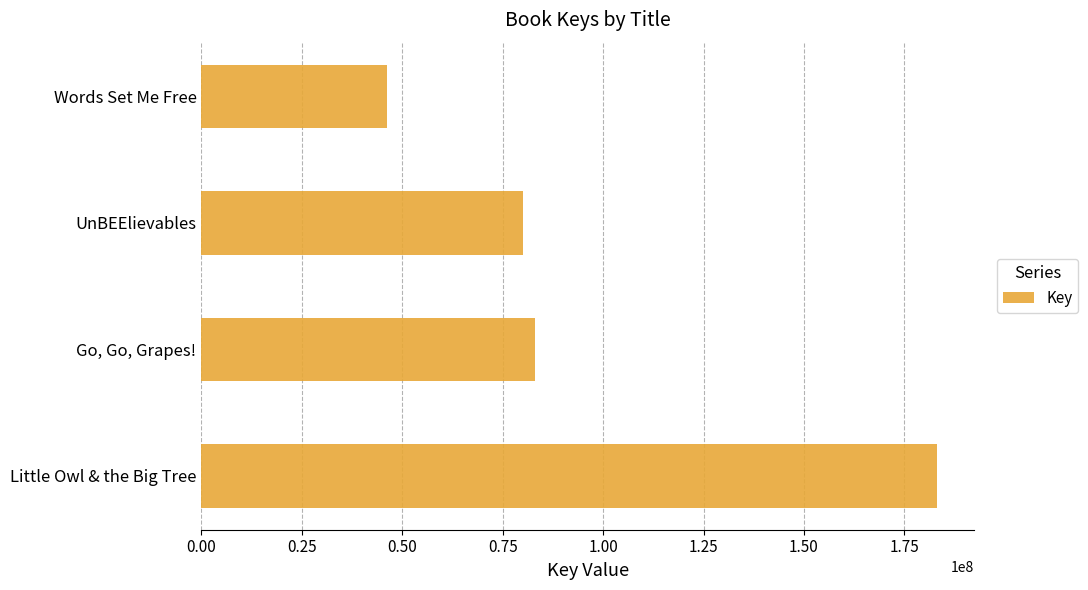

How many series are shown in this chart?

1